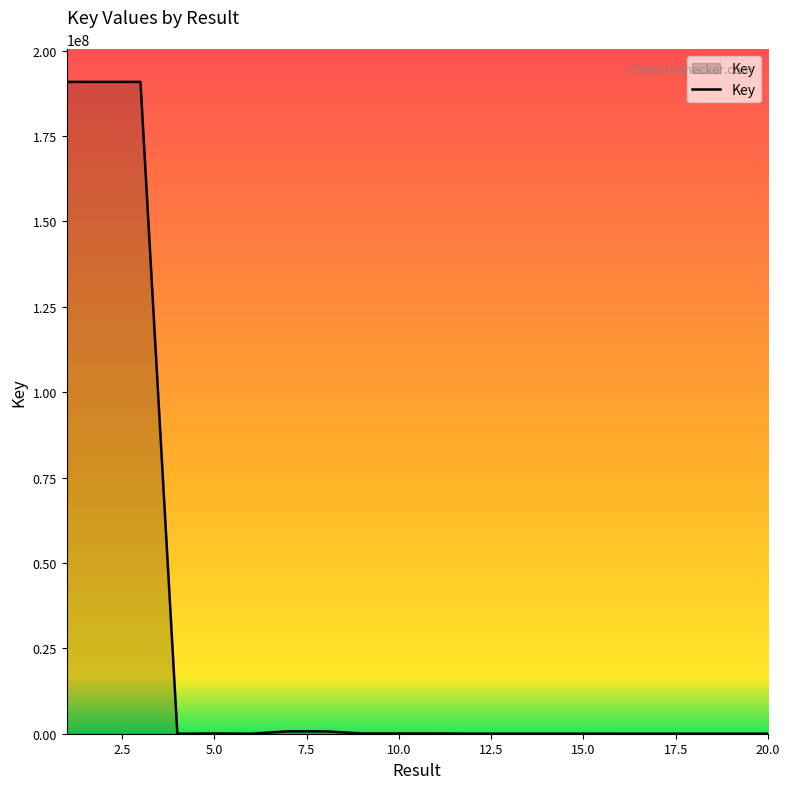

What is the difference between the maximum and minimum values?

190833742